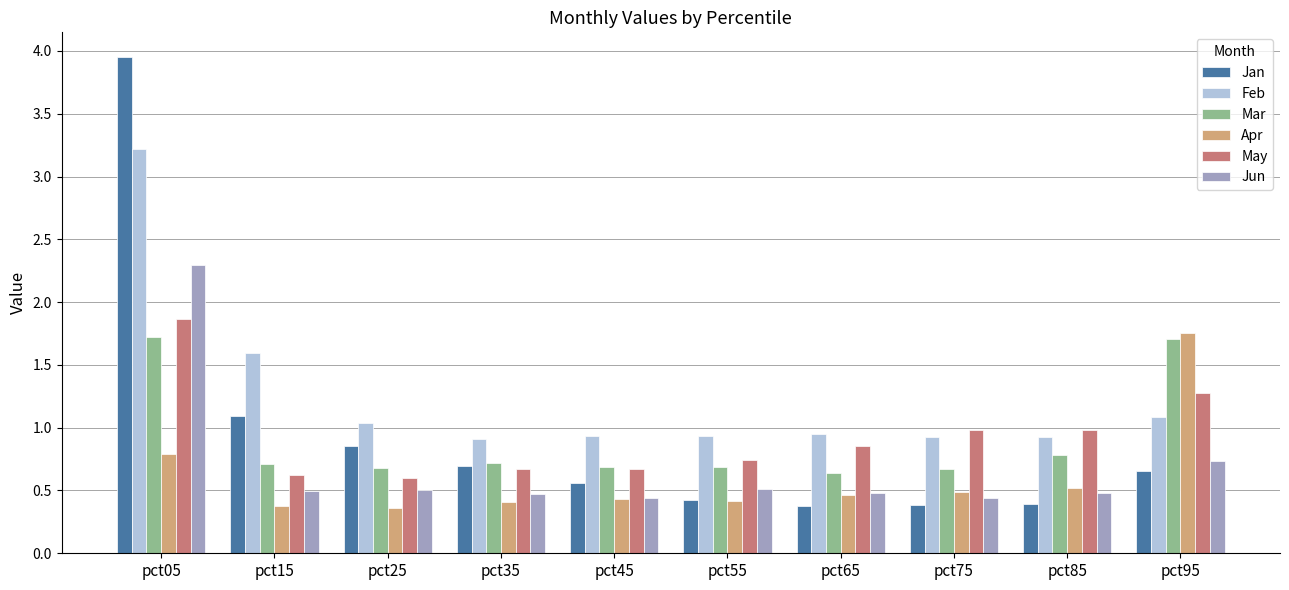

How many bars are there in each group?

6